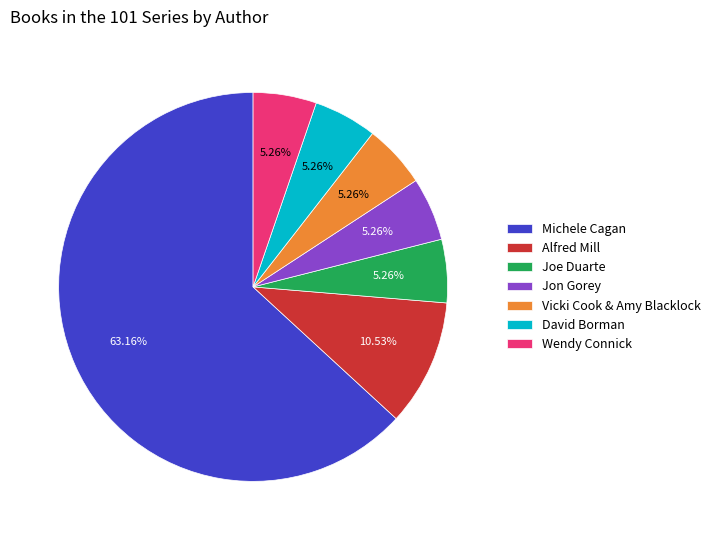

What percentage is the Alfred Mill slice, to the nearest percent?

11%